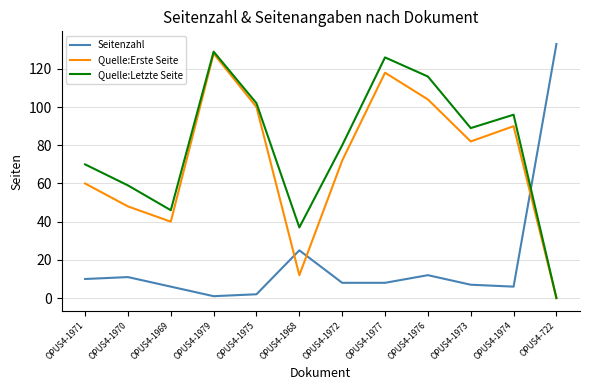

Where do Quelle:Letzte Seite and Seitenzahl first cross each other?

OPUS4-1974 and OPUS4-722